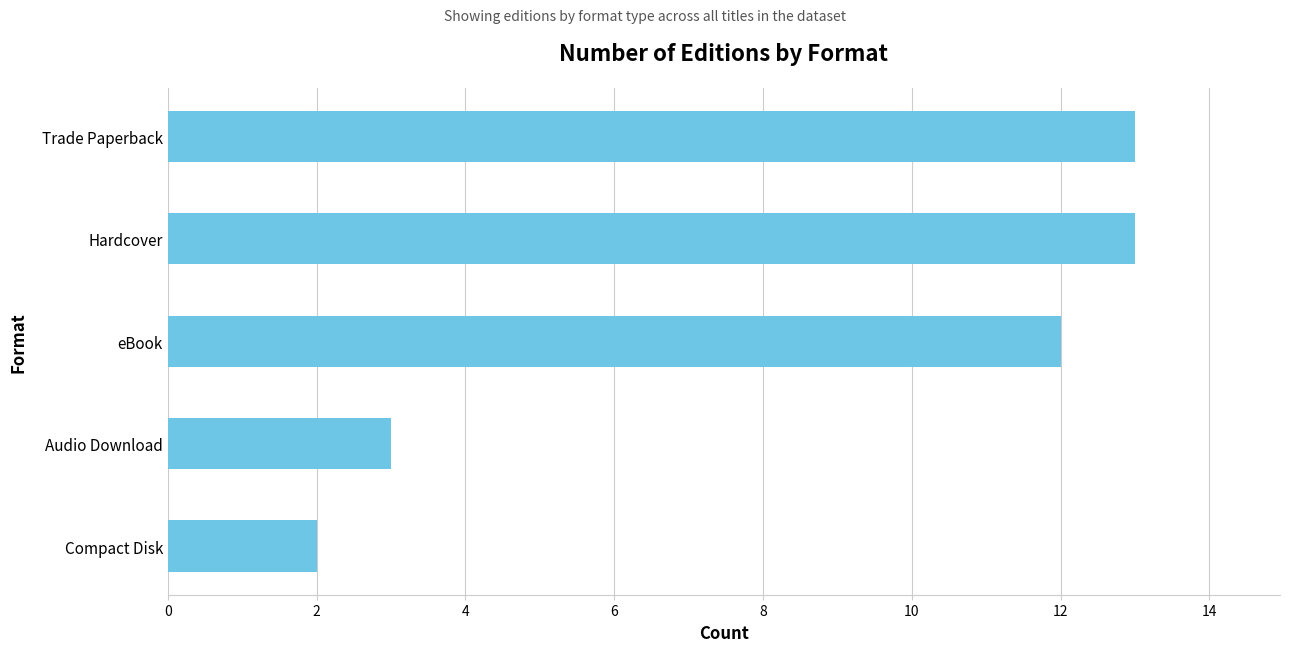

Reading bottom to top, list all the values displayed in this chart.

2	3	12	13	13